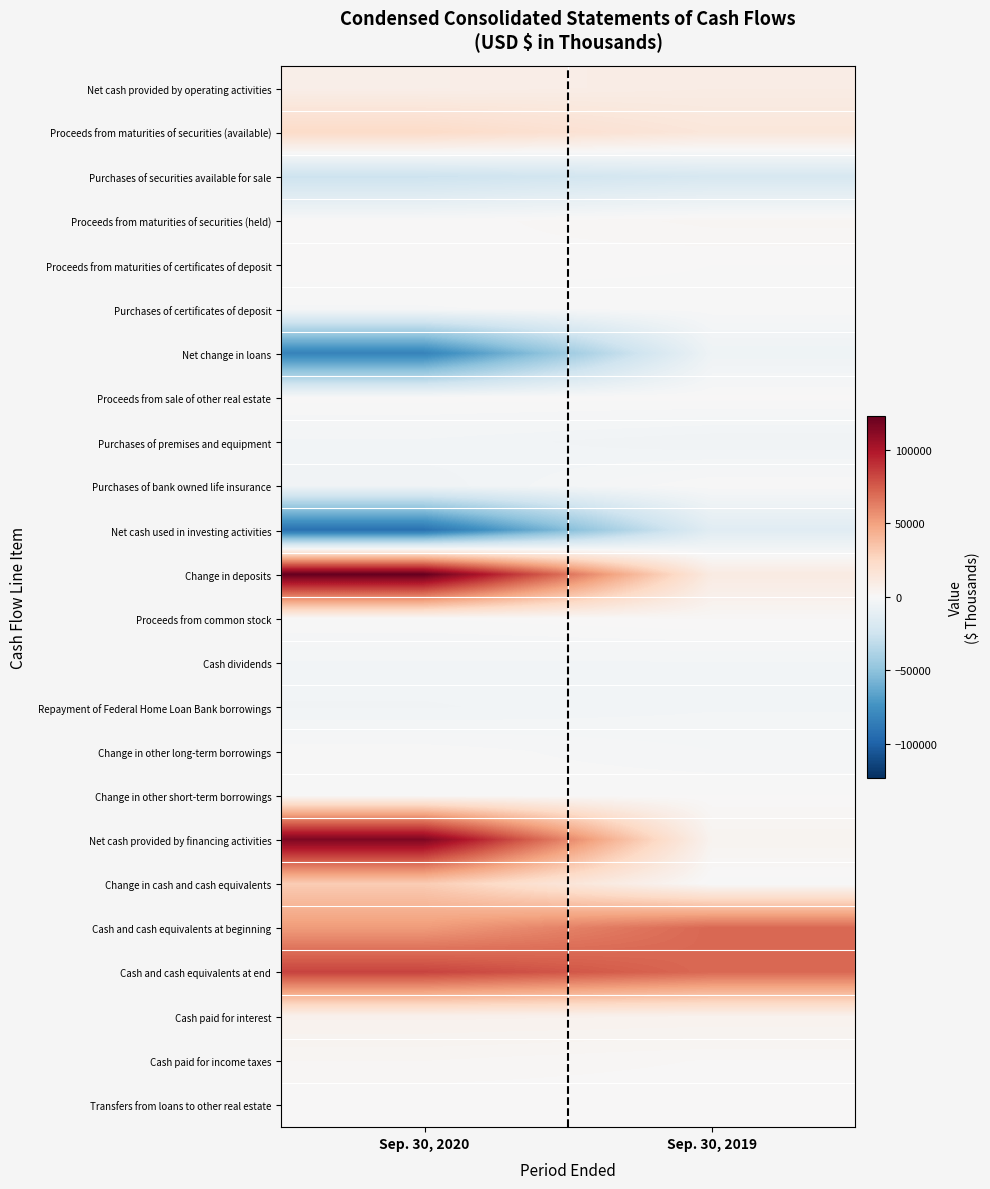

Rank the series at Sep. 30, 2019 from lowest to highest value.

Purchases of securities available for sale, Net cash used in investing activities, Net change in loans, Purchases of premises and equipment, Repayment of Federal Home Loan Bank borrowings, Cash dividends, Change in other long-term borrowings, Change in cash and cash equivalents, Purchases of certificates of deposit, Proceeds from maturities of certificates of deposit, Purchases of bank owned life insurance, Change in other short-term borrowings, Transfers from loans to other real estate, Proceeds from sale of other real estate, Cash paid for income taxes, Proceeds from common stock, Proceeds from maturities of securities (held), Net cash provided by financing activities, Cash paid for interest, Net cash provided by operating activities, Change in deposits, Proceeds from maturities of securities (available), Cash and cash equivalents at end, Cash and cash equivalents at beginning